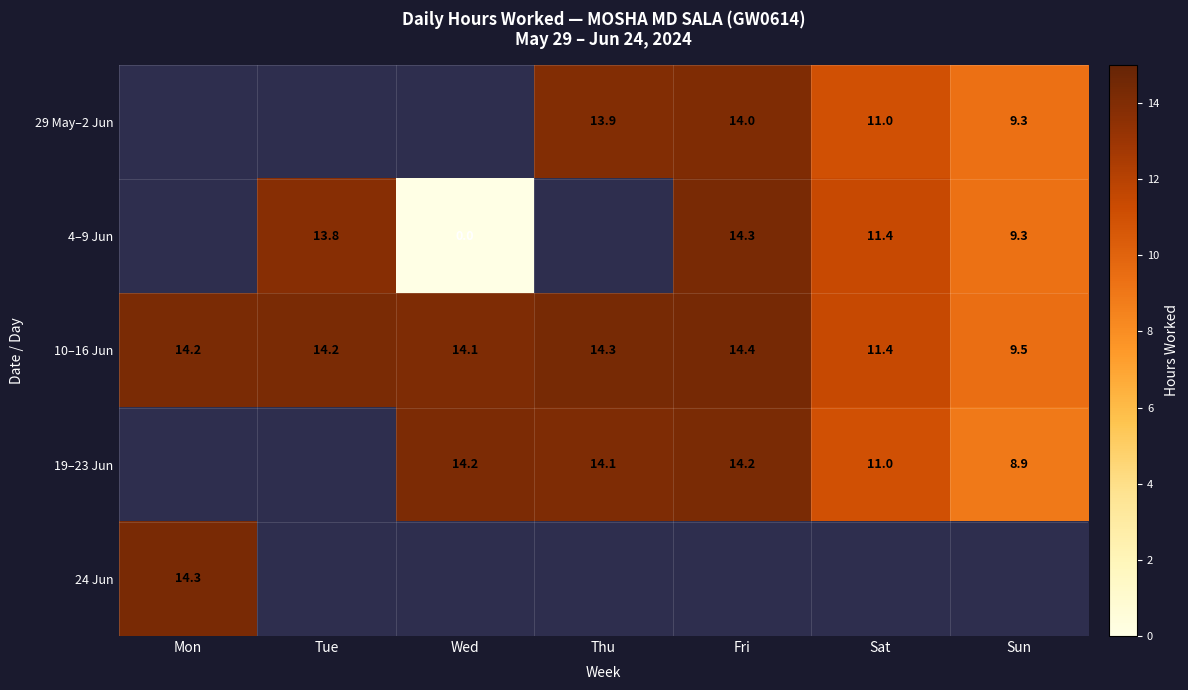

Is the value of 19–23 Jun at Thu greater than the value of 4–9 Jun at Mon?

No